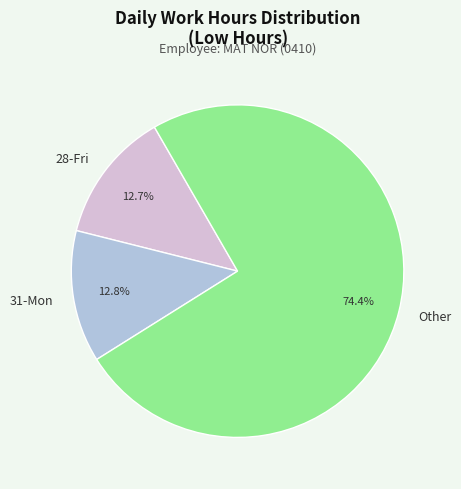

To the nearest percent, what is the difference between the largest and smallest slice percentages?

62%